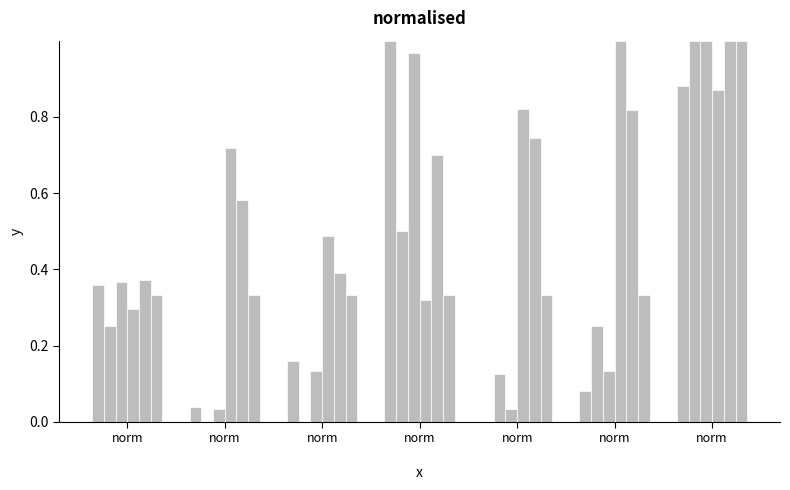

How many data points does each series have?

7